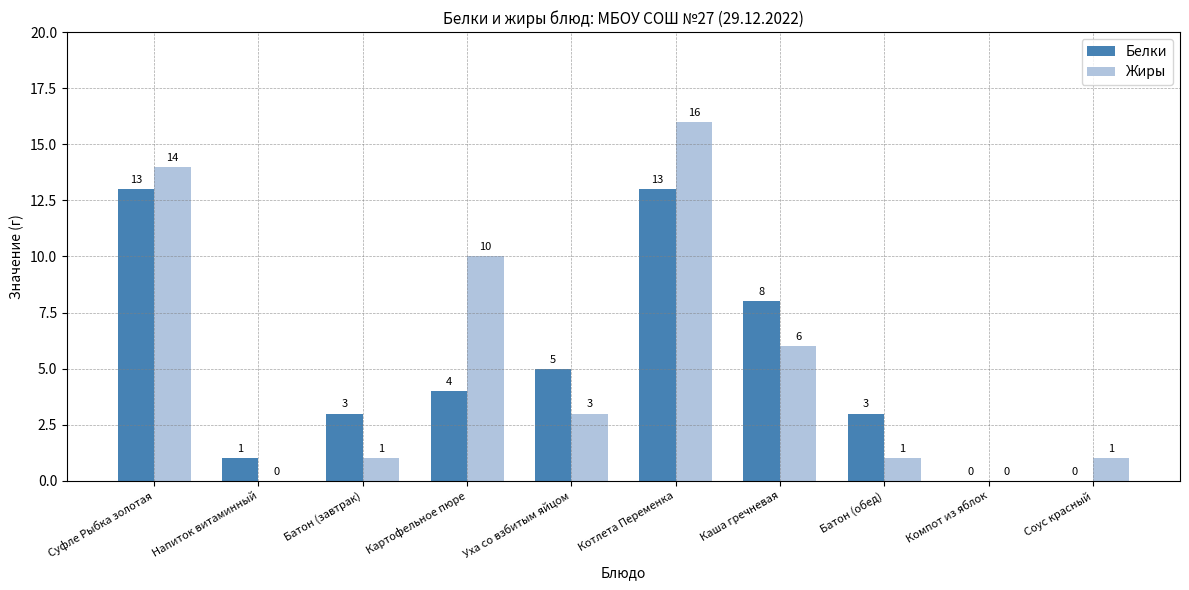

At which label does Жиры first exceed 3?

Суфле Рыбка золотая